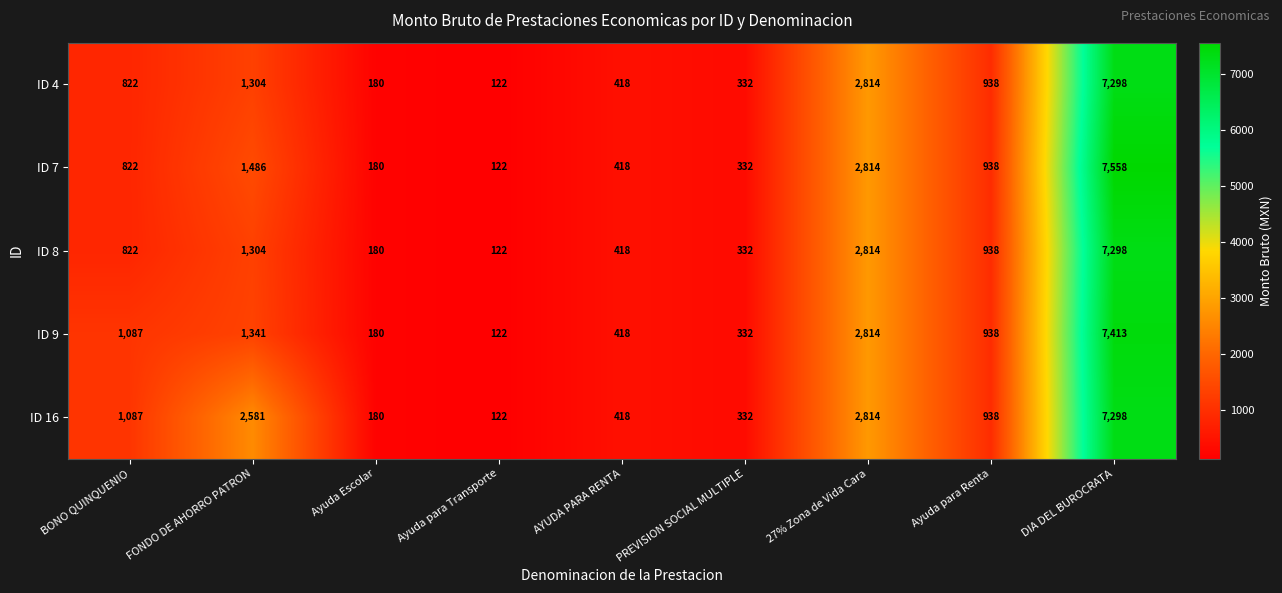

Which series has the widest spread of values?

ID 7